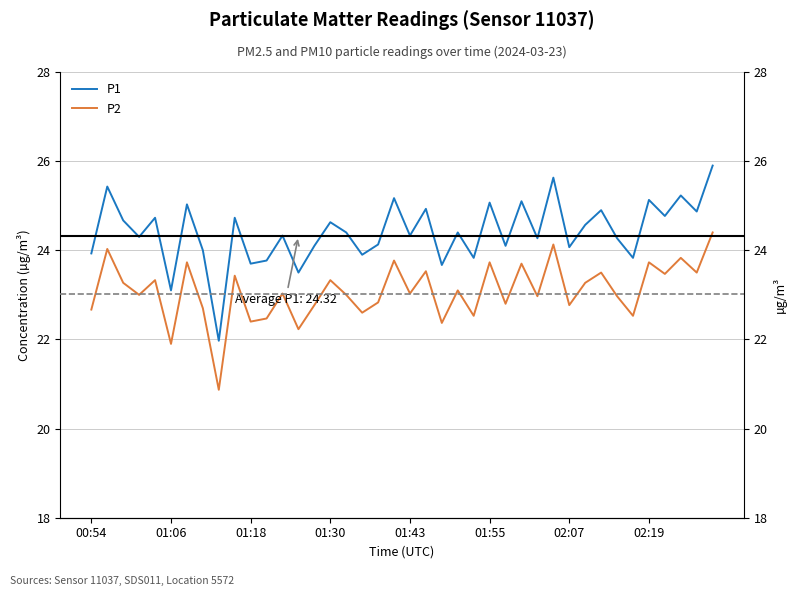

The value of P2 at 33 is 23.0. True or false?

True